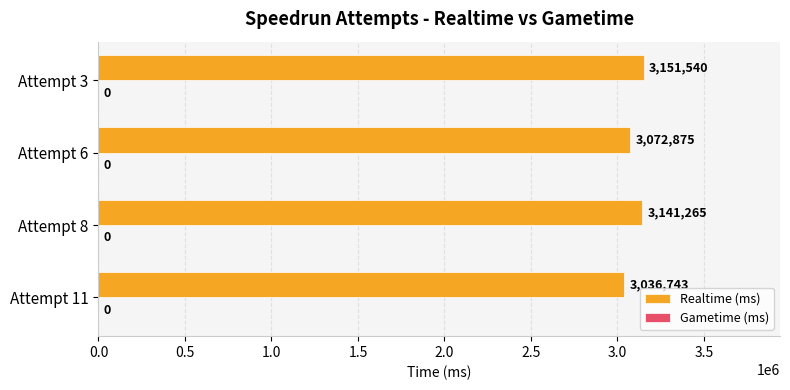

Rank the categories by value from lowest to highest.

Attempt 11, Attempt 6, Attempt 8, Attempt 3